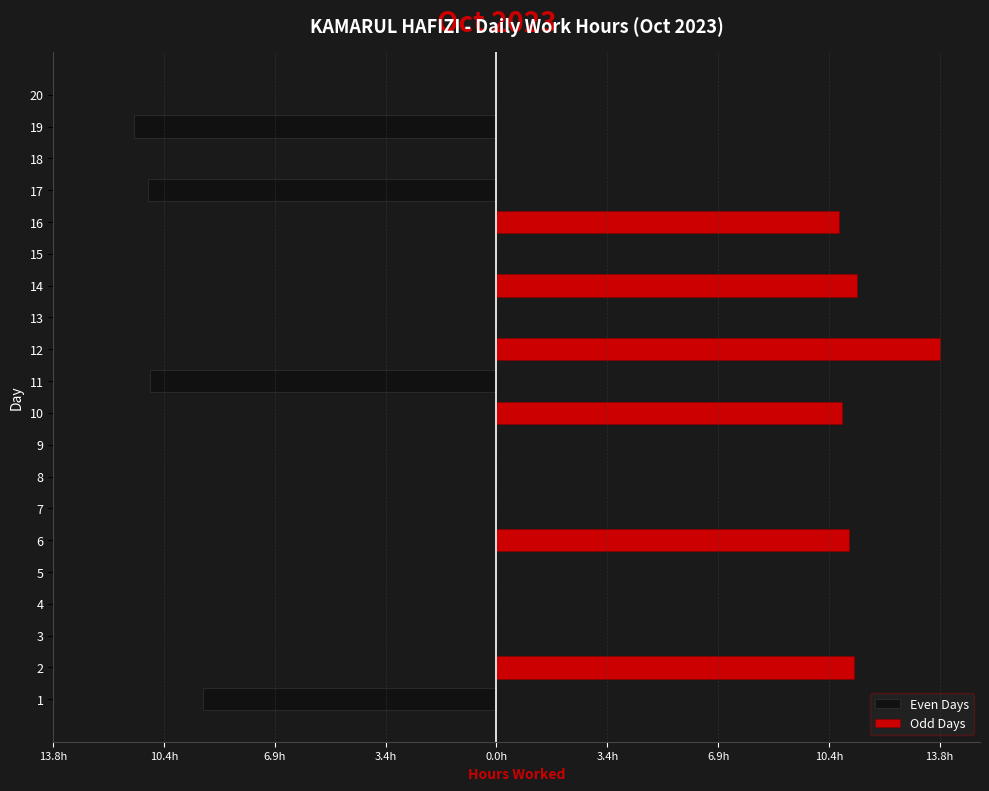

How many groups of bars are there?

20